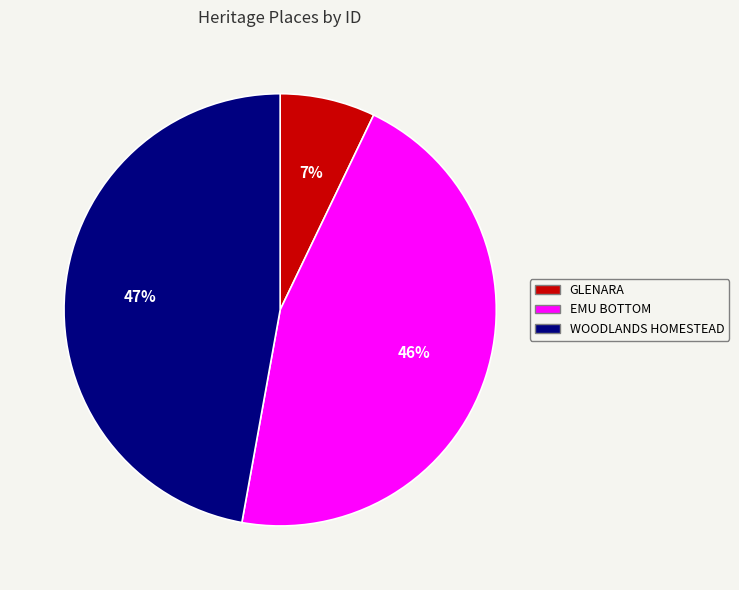

Rank the categories by value from lowest to highest.

GLENARA, EMU BOTTOM, WOODLANDS HOMESTEAD